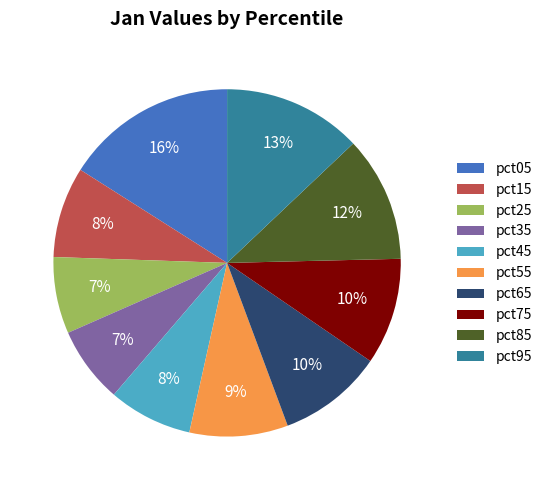

To the nearest percent, what is the difference between the largest and smallest slice percentages?

9%